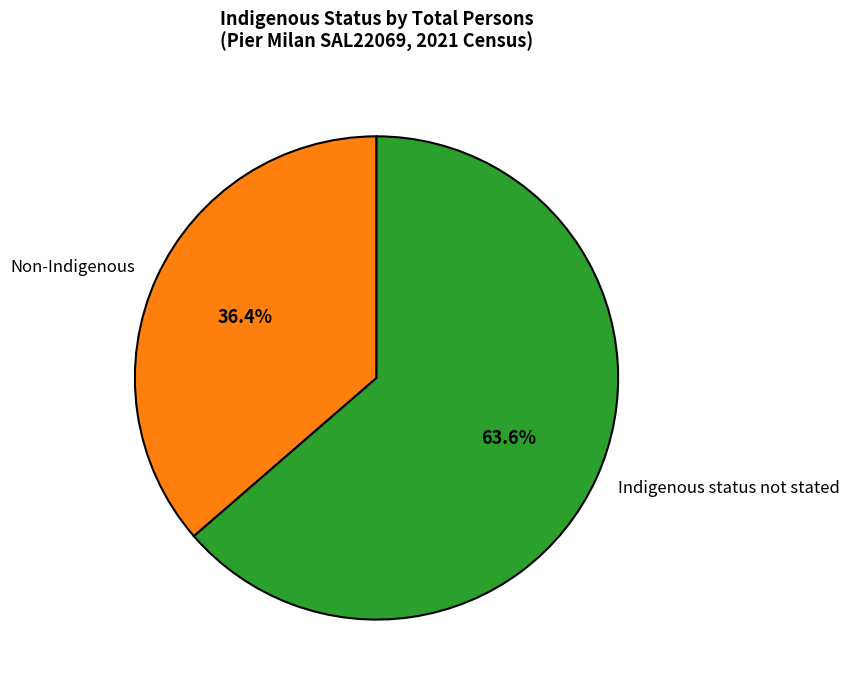

To the nearest percent, what is the difference between the largest and smallest slice percentages?

27%